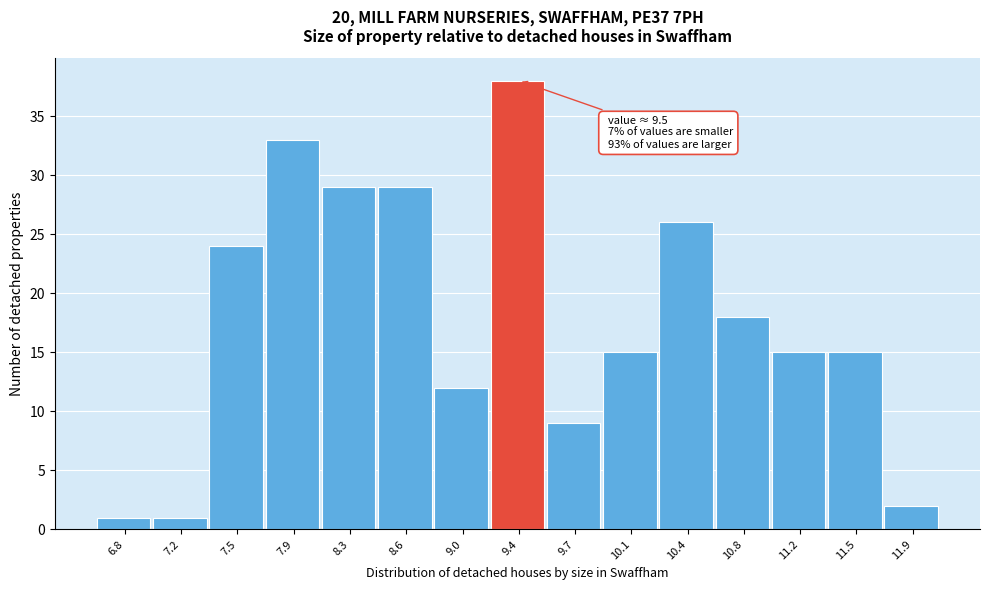

Which range on the x-axis has the tallest bar?

9.20 to 9.55